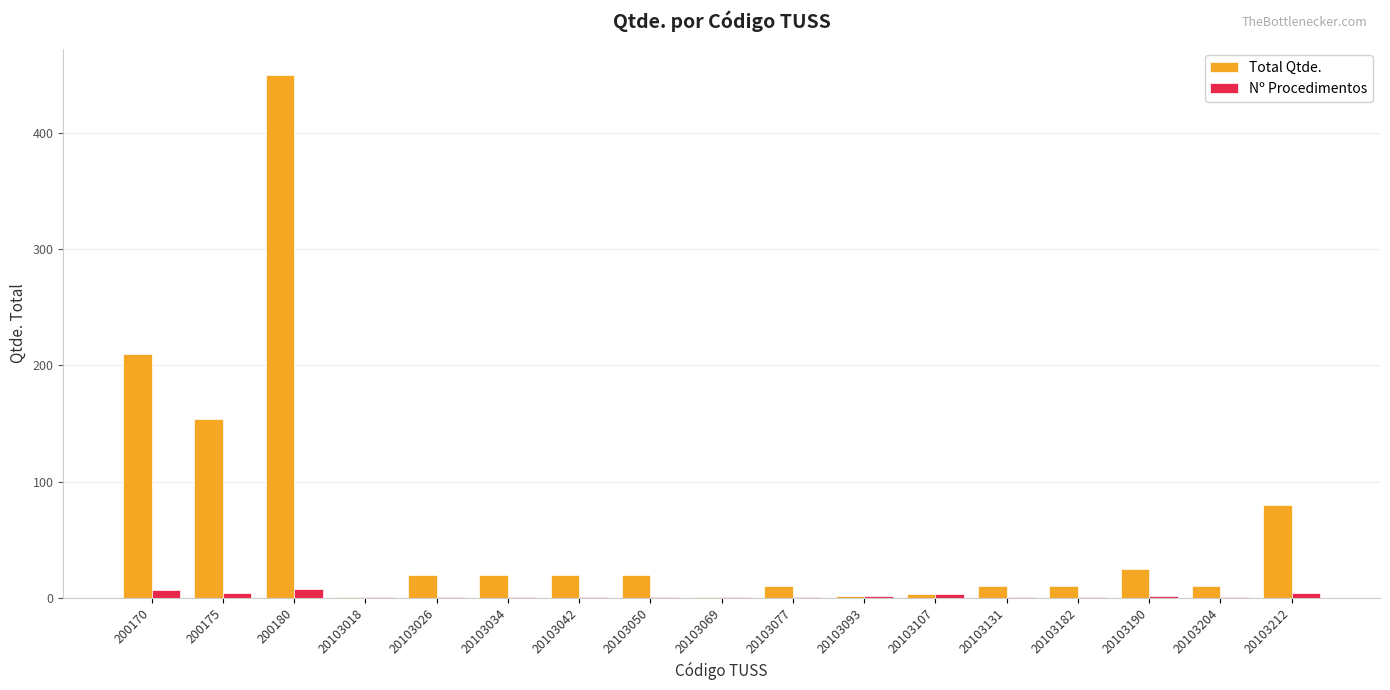

Where is Total Qtde. nearest to the value 225?

200170